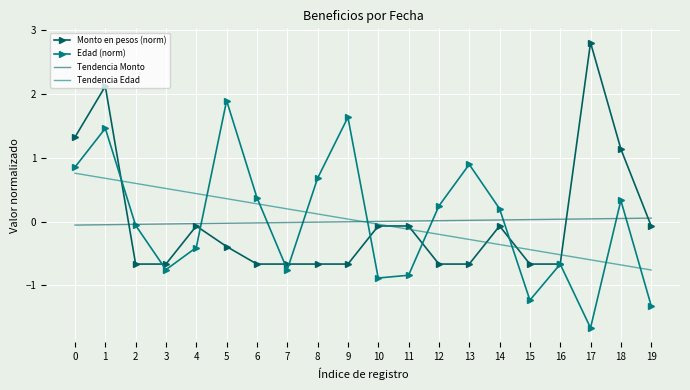

At which category does the chart reach its peak across all series?

17